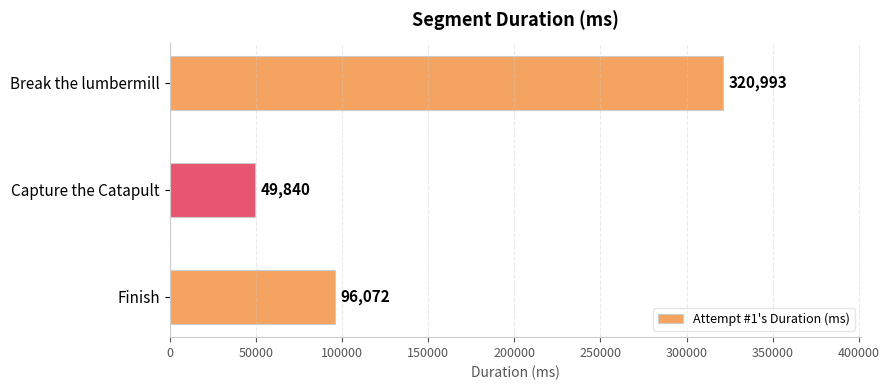

What is the change in value from Capture the Catapult to Finish?

+46232